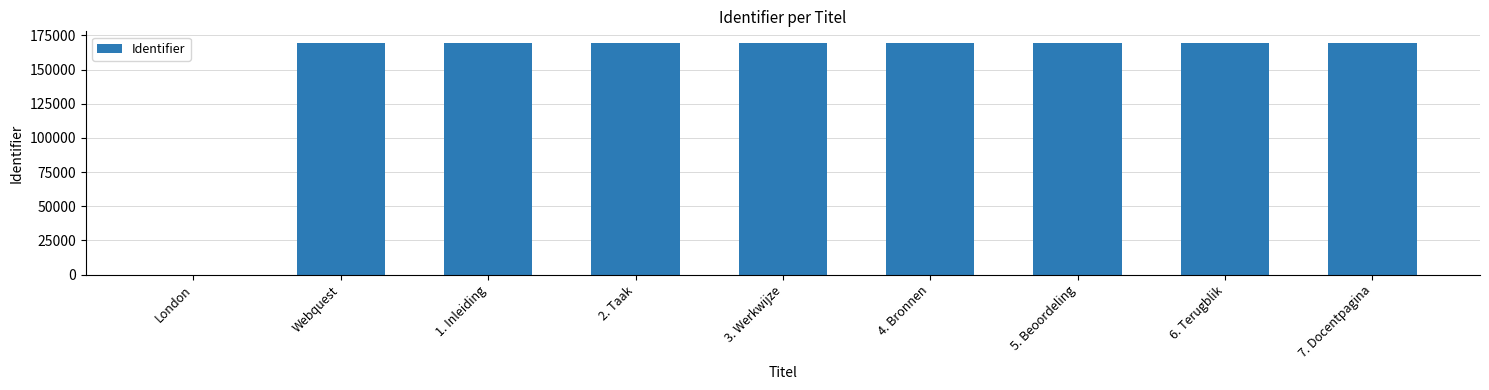

What is the ratio of the value at 7. Docentpagina to the value at 3. Werkwijze?

1.0